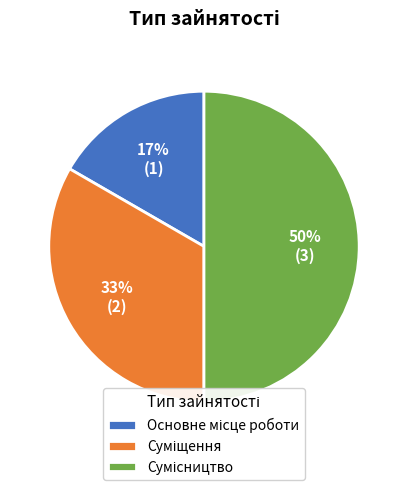

True or false: Суміщення accounts for 42% of the total.

False